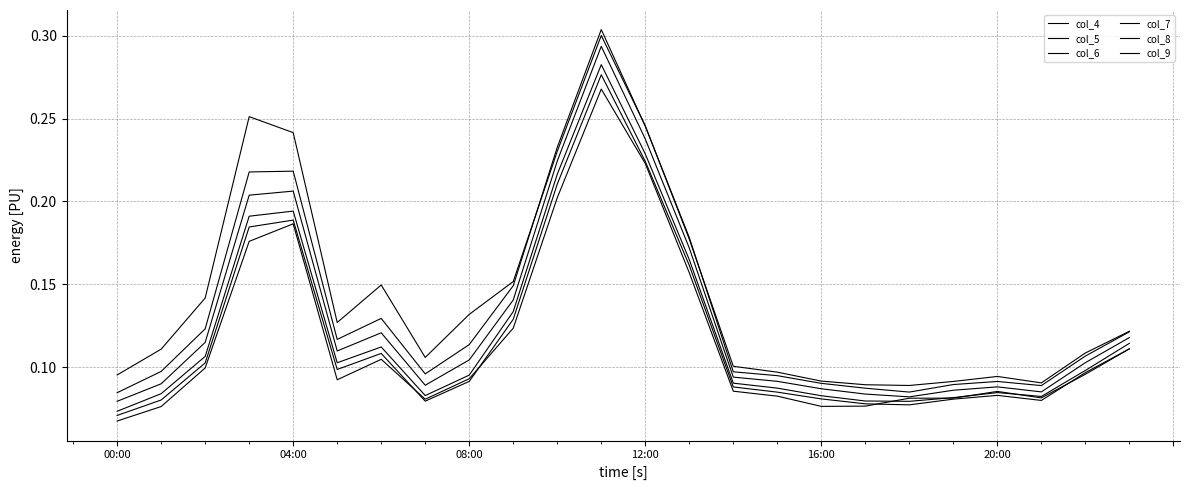

Does the chart display data point markers on the line(s)?

No